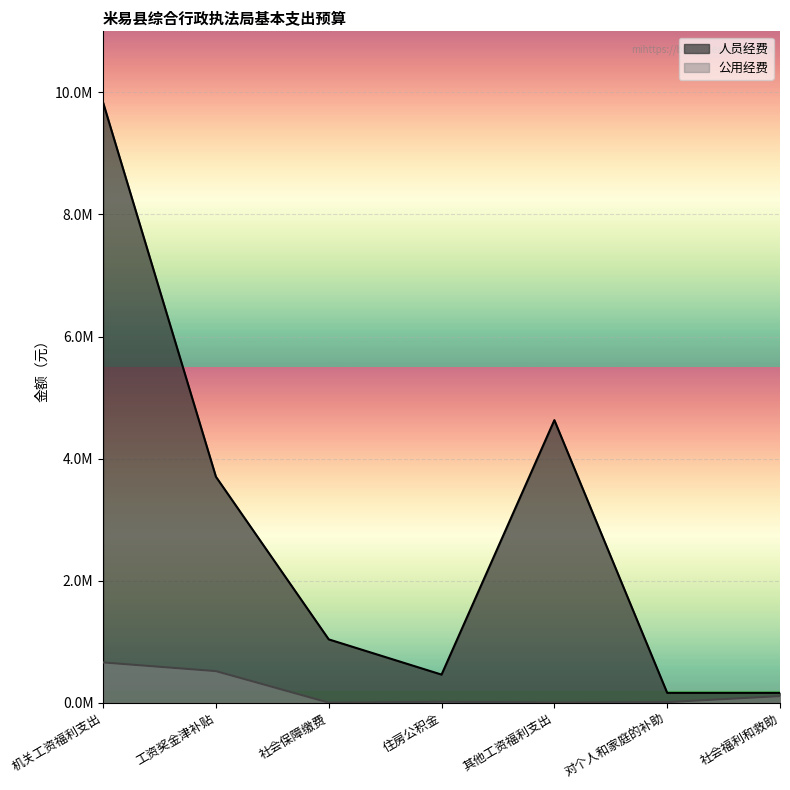

What is the label of the 3rd point from the right?

其他工资福利支出